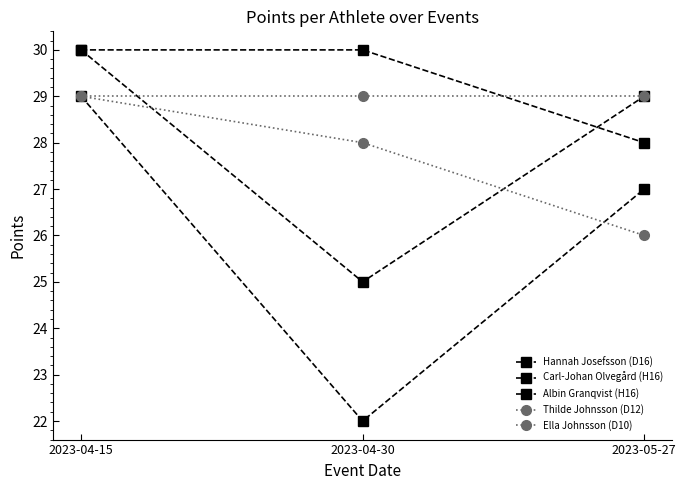

How many data points in Thilde Johnsson (D12) are less than 28?

1